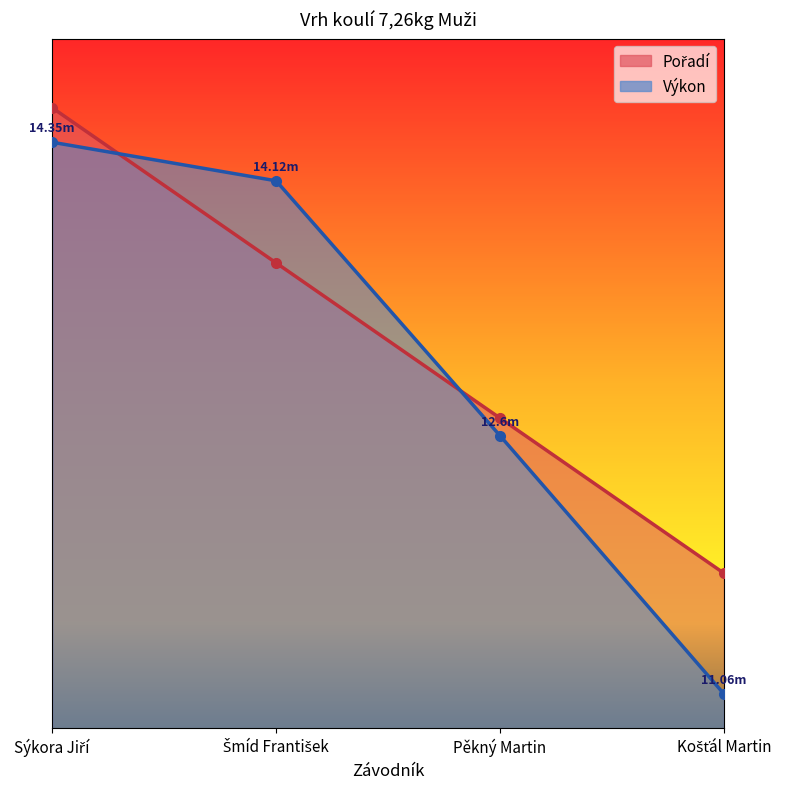

Which label corresponds to the smallest value in the chart?

Košťál Martin